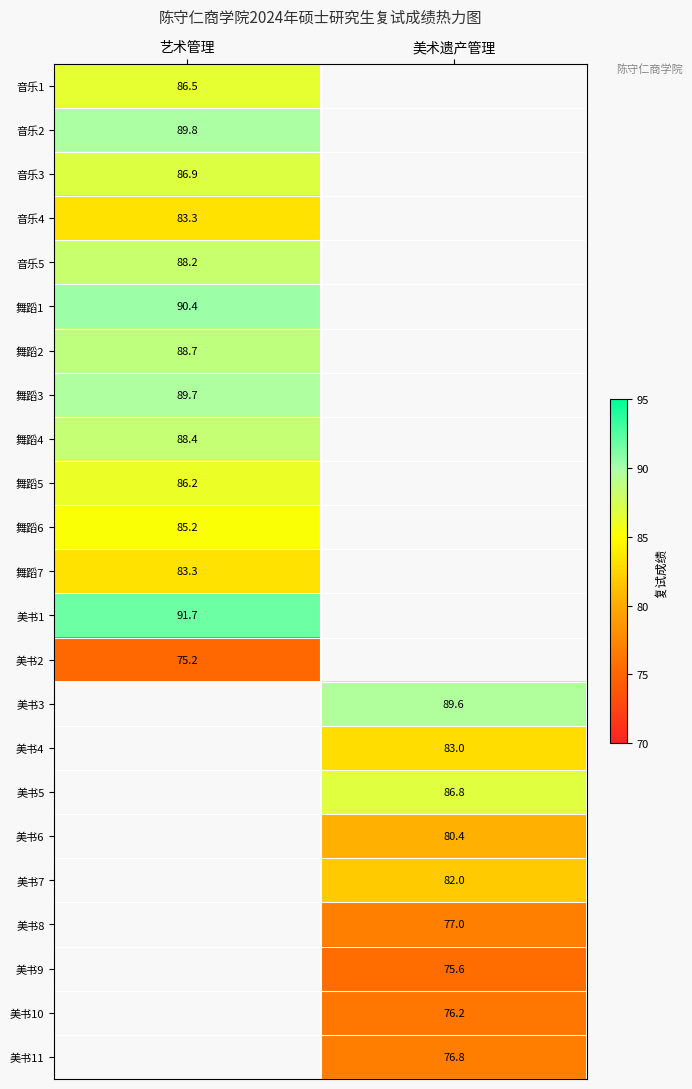

How many data points does each series have?

2